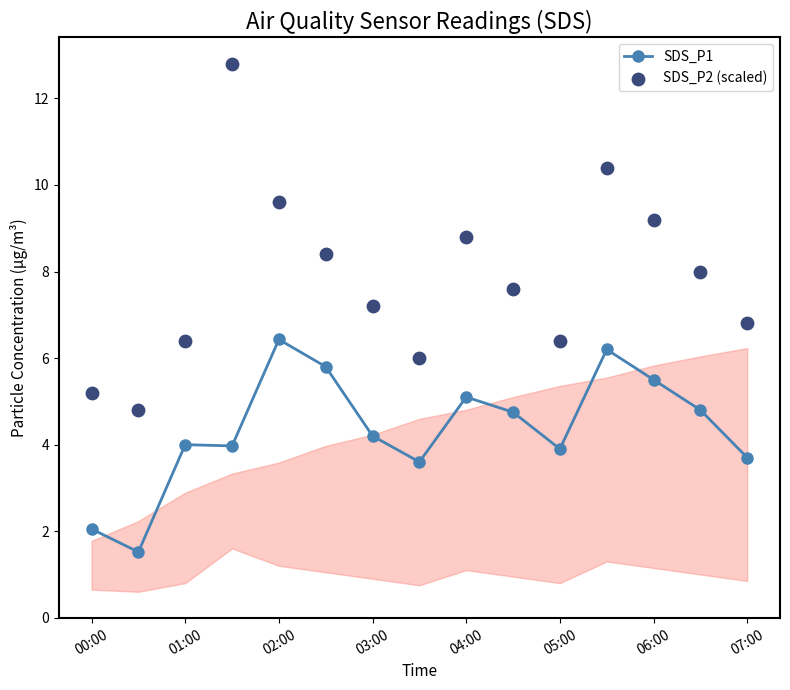

True or false: SDS_P1 has more than 0 points higher than both neighbors.

True